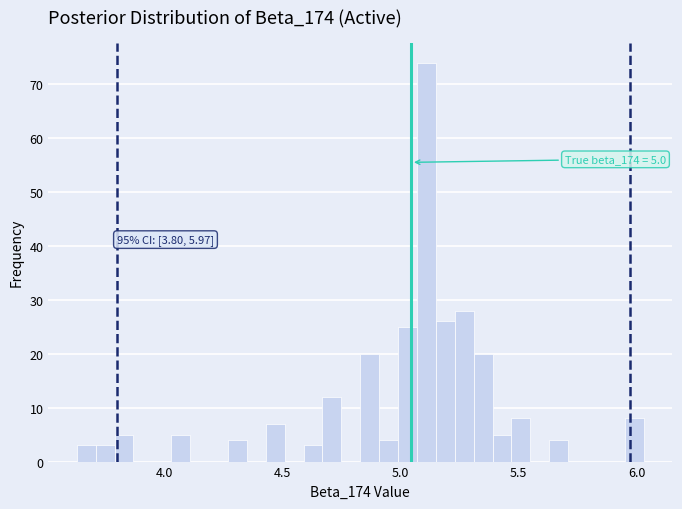

Around what value on the x-axis is the tallest bar? Give the approximate position of its centre, as read against the axis.

5.10